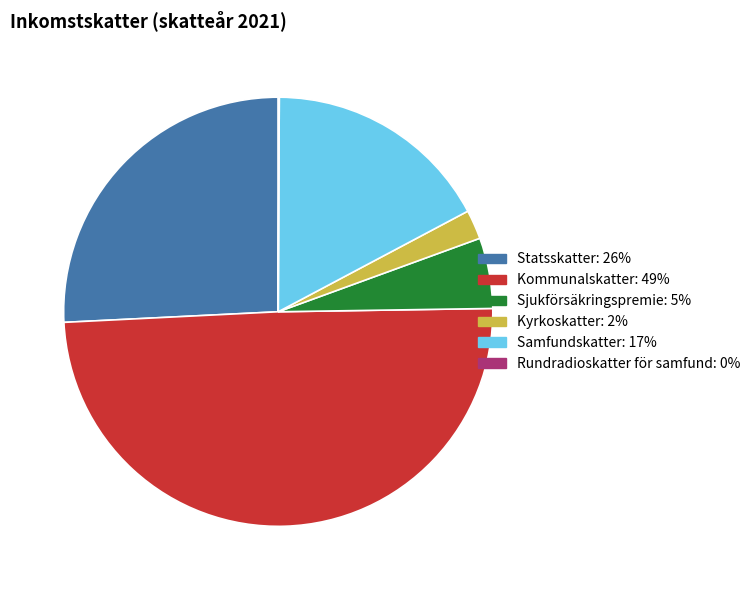

Does any single category account for the majority?

No